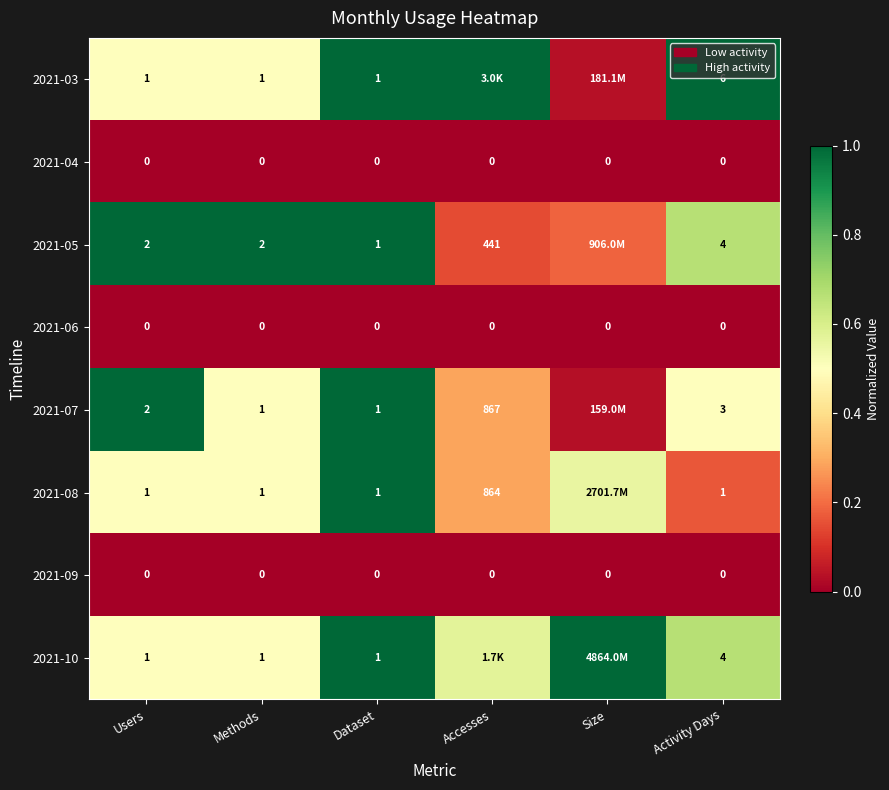

The value of 2021-10 at Methods is 0.9. True or false?

False